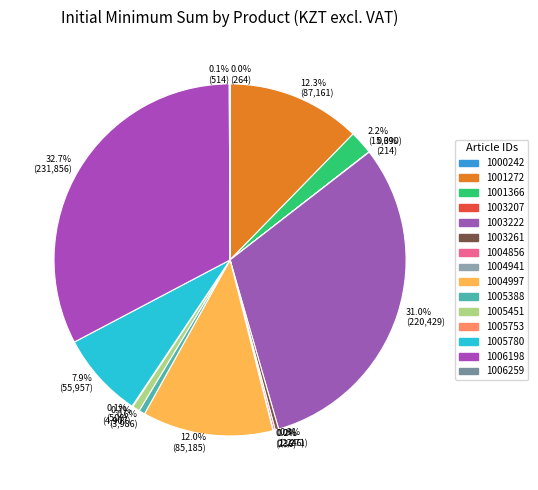

Which has a higher value, 0.6% (3,986) or 12.3% (87,161)?

12.3% (87,161)